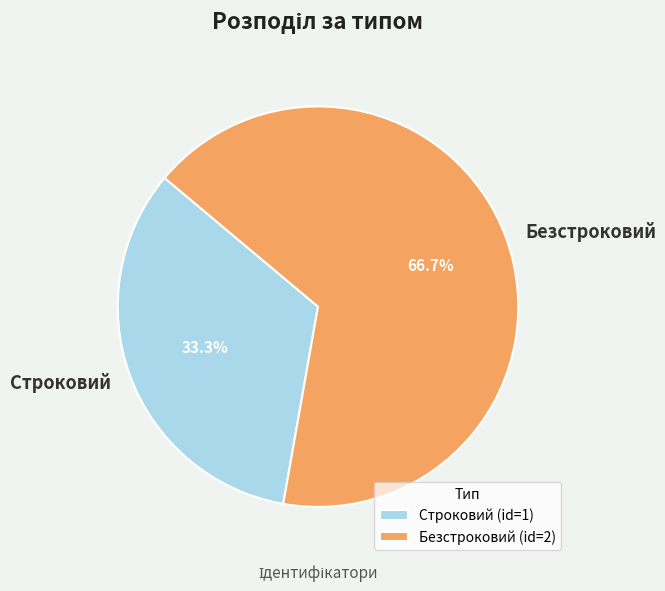

What is the largest slice in the pie chart?

Безстроковий